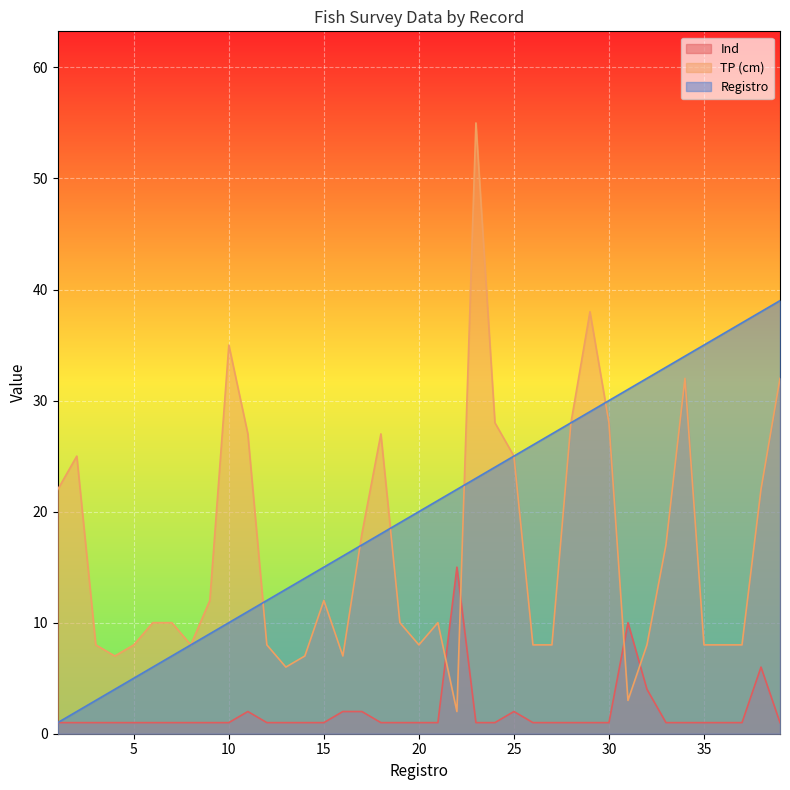

Rank the categories by TP (cm) value from lowest to highest.

22, 31, 13, 4, 14, 16, 3, 5, 8, 12, 20, 26, 27, 32, 35, 36, 37, 6, 7, 19, 21, 9, 15, 33, 17, 1, 38, 2, 25, 11, 18, 24, 28, 30, 34, 39, 10, 29, 23